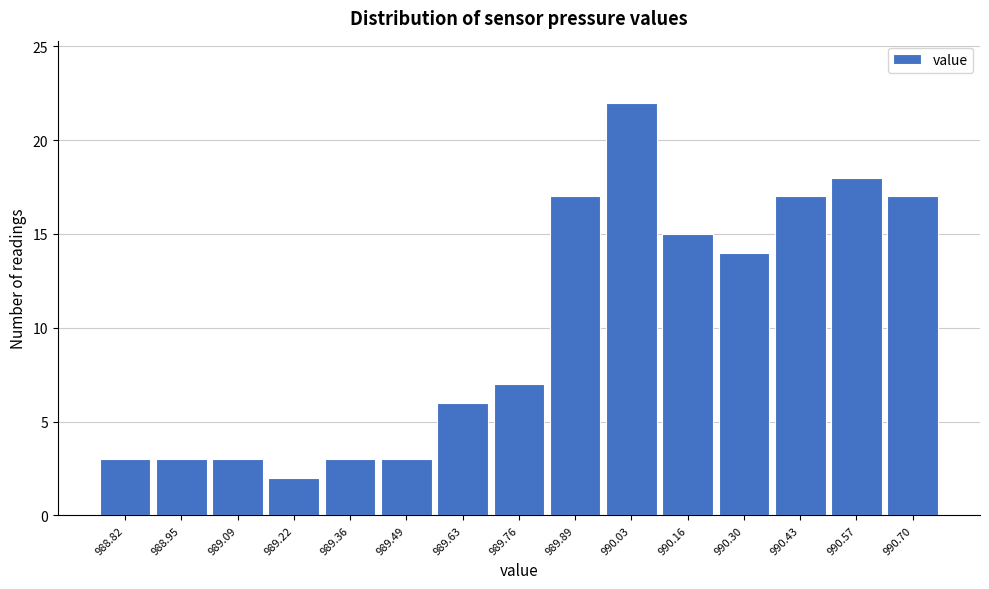

Reading left to right, transcribe this chart: for each bar, give the range it covers on the x-axis and its height. Neither the bar edges nor the heights are printed on the chart, so give them approximately, as read against the axes.

988.76 to 988.88: 3
988.88 to 989.02: 3
989.02 to 989.16: 3
989.16 to 989.28: 2
989.28 to 989.42: 3
989.42 to 989.56: 3
989.56 to 989.70: 6
989.70 to 989.82: 7
989.82 to 989.96: 17
989.96 to 990.10: 22
990.10 to 990.24: 15
990.24 to 990.36: 14
990.36 to 990.50: 17
990.50 to 990.64: 18
990.64 to 990.78: 17